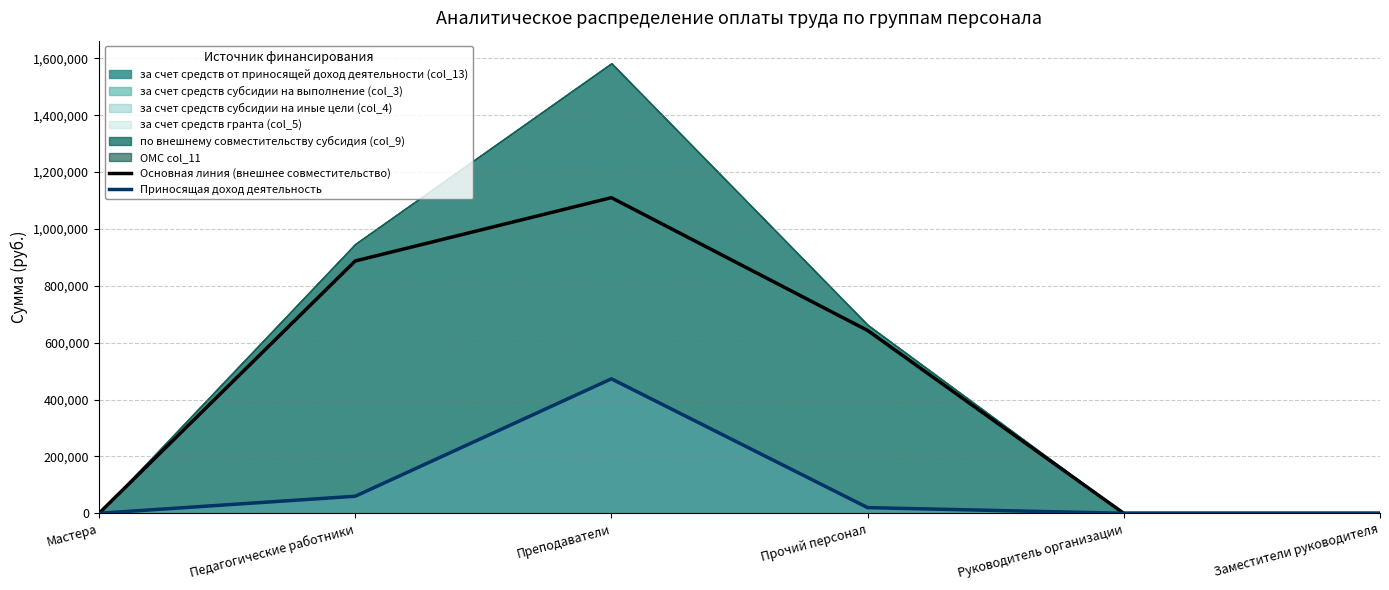

At which category does Основная линия (внешнее совместительство) reach its first local peak?

Преподаватели